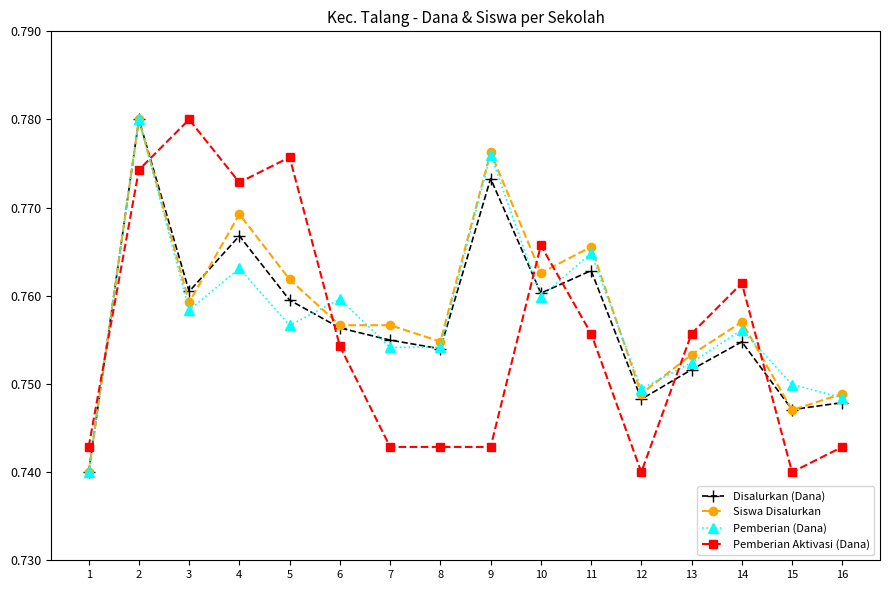

Where is the first local maximum for Disalurkan (Dana)?

2